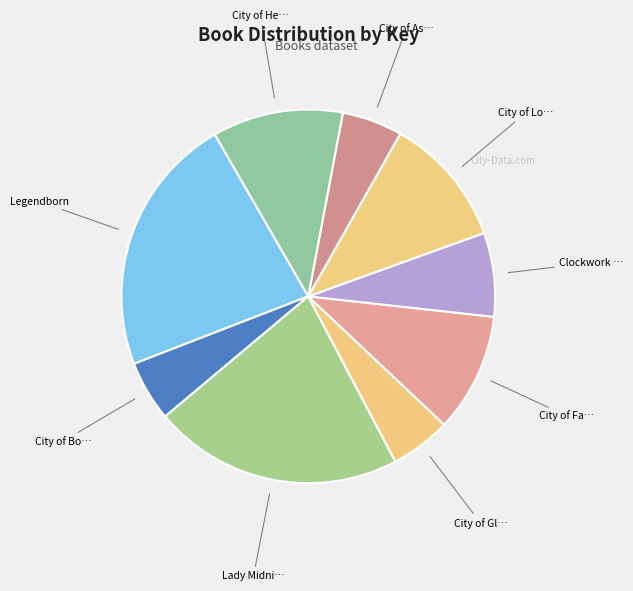

Does any single category account for the majority?

No